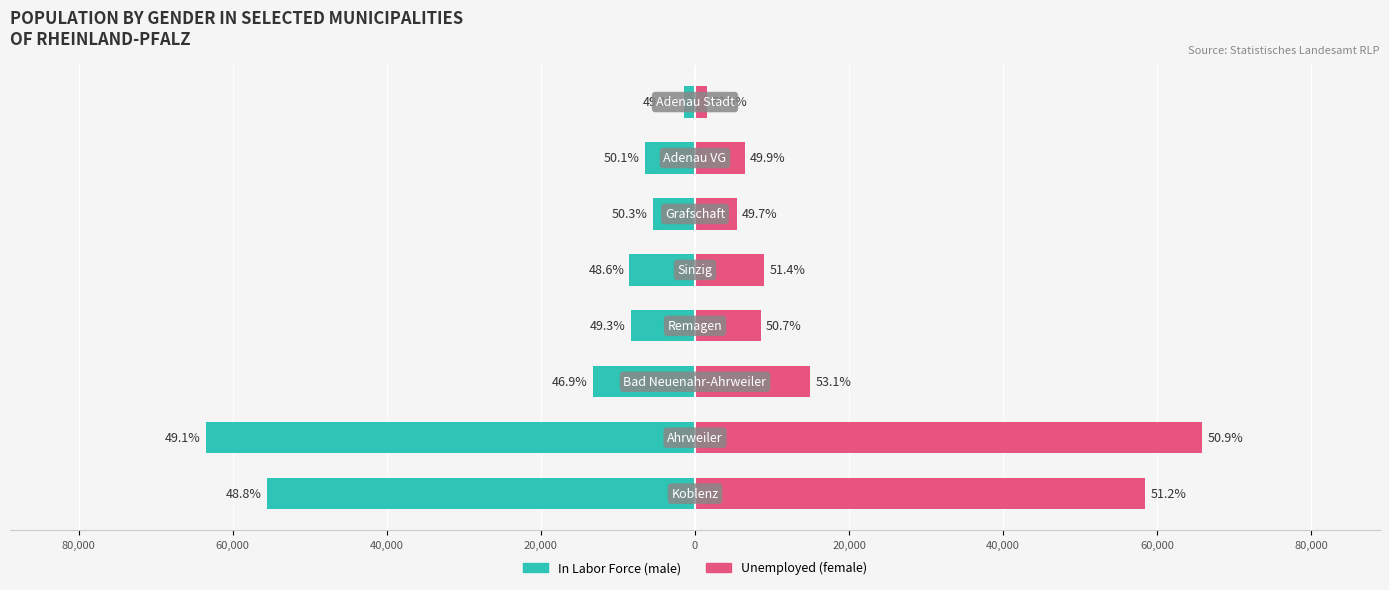

Reading left to right, extract all data points from this chart.

In Labor Force (male): -55613	-63494	-13240	-8342	-8512	-5515	-6528	-1445
Unemployed (female): 58436	65864	14963	8564	8998	5448	6490	1497